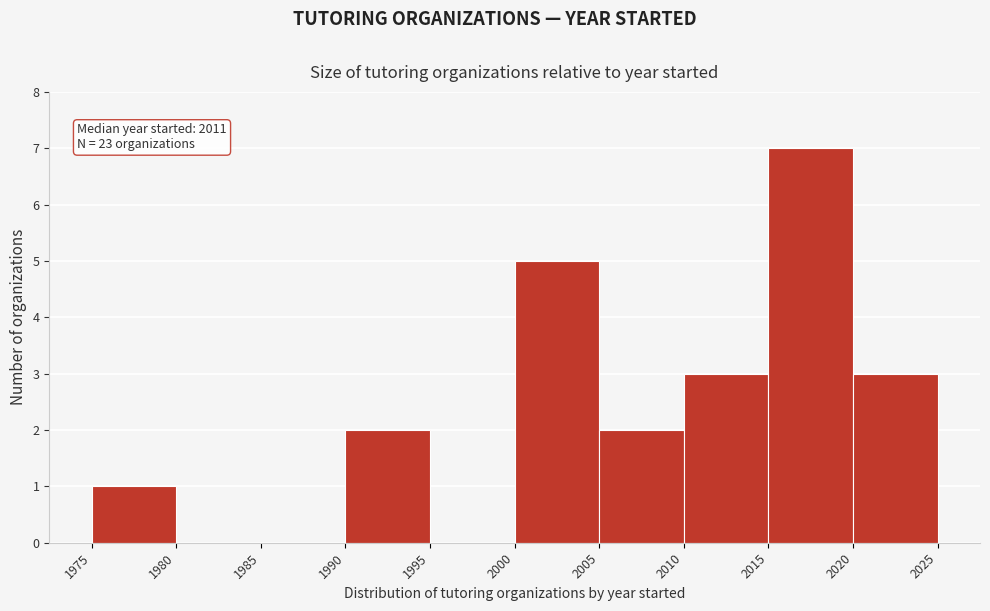

Which range on the x-axis has the tallest bar?

2015 to 2020